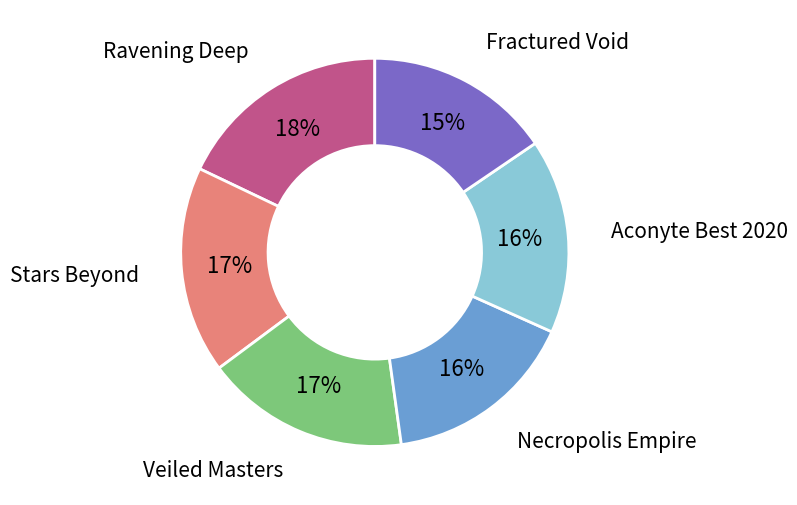

Which category has the smallest portion of the pie?

Fractured Void